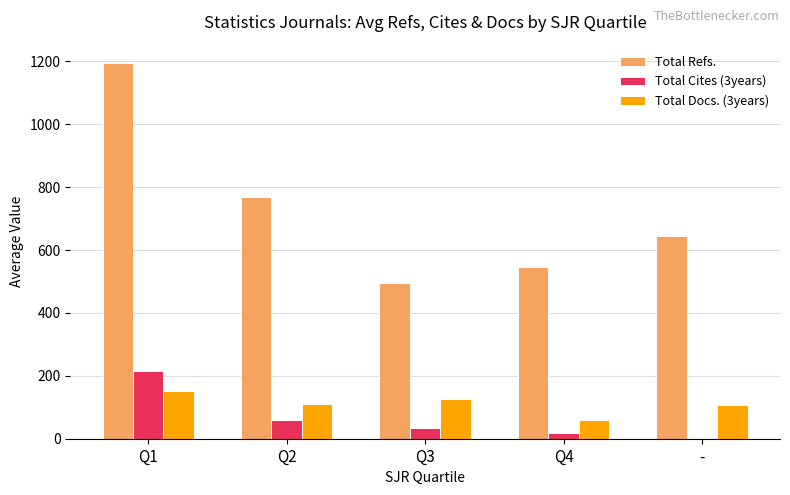

Is it true that Total Refs. equals 644.0 at -?

True